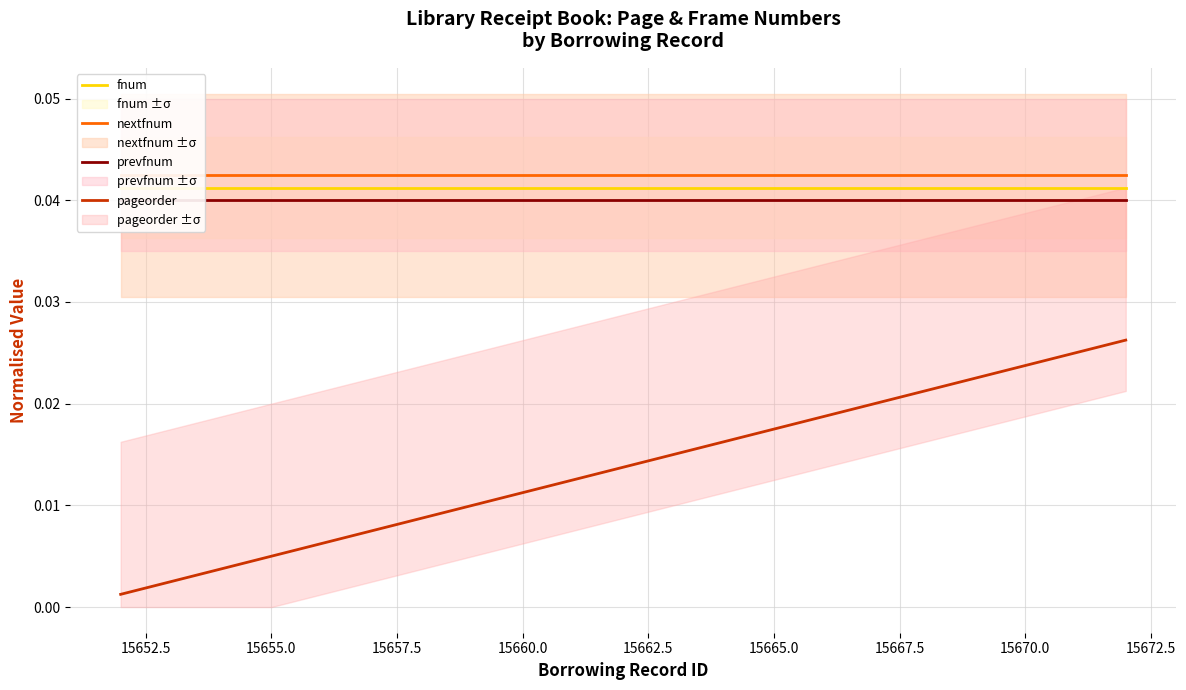

What are all the series names shown in the legend?

fnum, nextfnum, prevfnum, pageorder